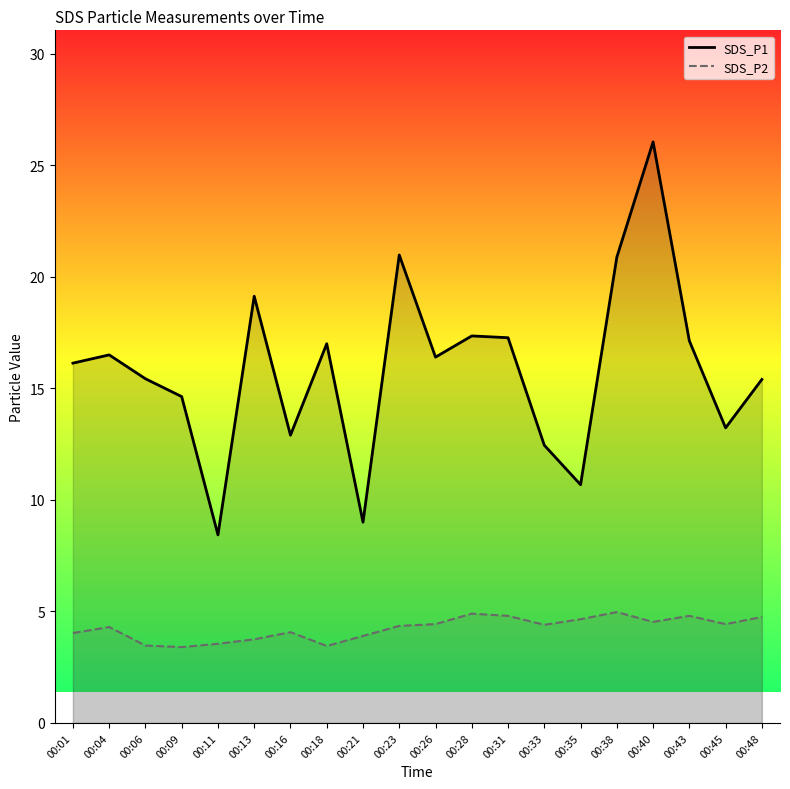

Reading left to right, extract all data points from this chart.

SDS_P1: 00:01=16.1	00:04=16.5	00:06=15.4	00:09=14.6	00:11=8.4	00:13=19.1	00:16=12.9	00:18=17.0	00:21=9.0	00:23=21.0	00:26=16.4	00:28=17.4	00:31=17.3	00:33=12.4	00:35=10.7	00:38=20.9	00:40=26.1	00:43=17.1	00:45=13.2	00:48=15.4
SDS_P2: 00:01=4.0	00:04=4.3	00:06=3.5	00:09=3.4	00:11=3.5	00:13=3.8	00:16=4.1	00:18=3.5	00:21=3.9	00:23=4.3	00:26=4.4	00:28=4.9	00:31=4.8	00:33=4.4	00:35=4.7	00:38=5.0	00:40=4.5	00:43=4.8	00:45=4.4	00:48=4.8